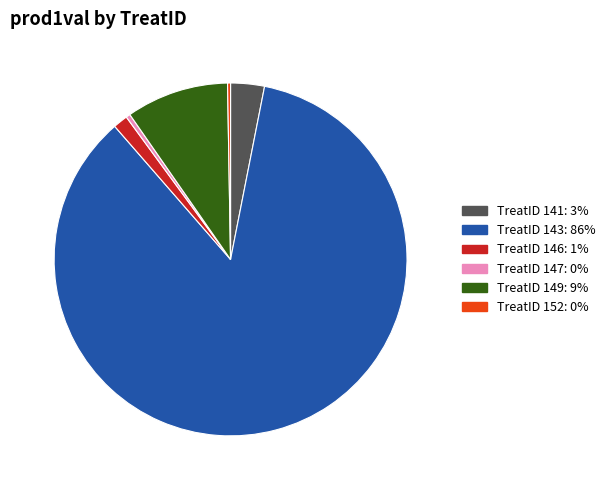

Is there a majority slice in this chart?

Yes